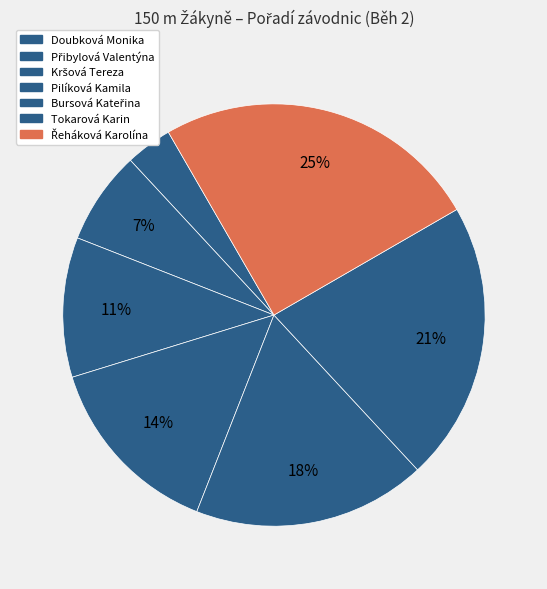

Which category has the biggest portion of the pie?

Řeháková Karolína